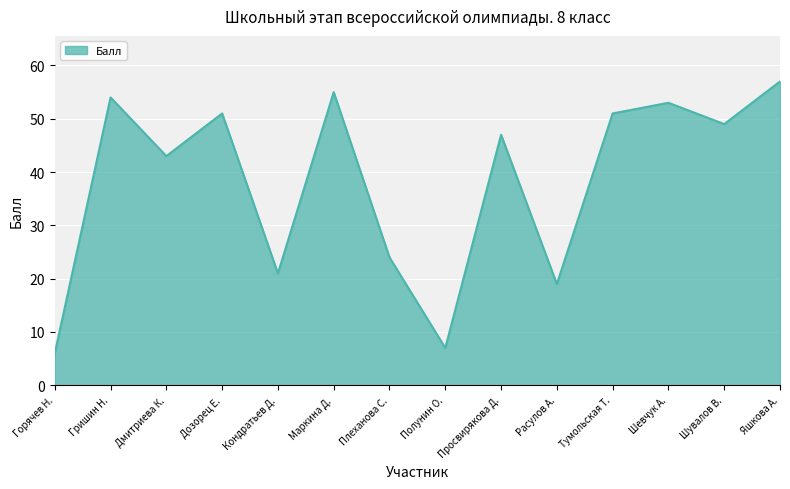

Which label corresponds to the largest value in the chart?

Яшкова А.